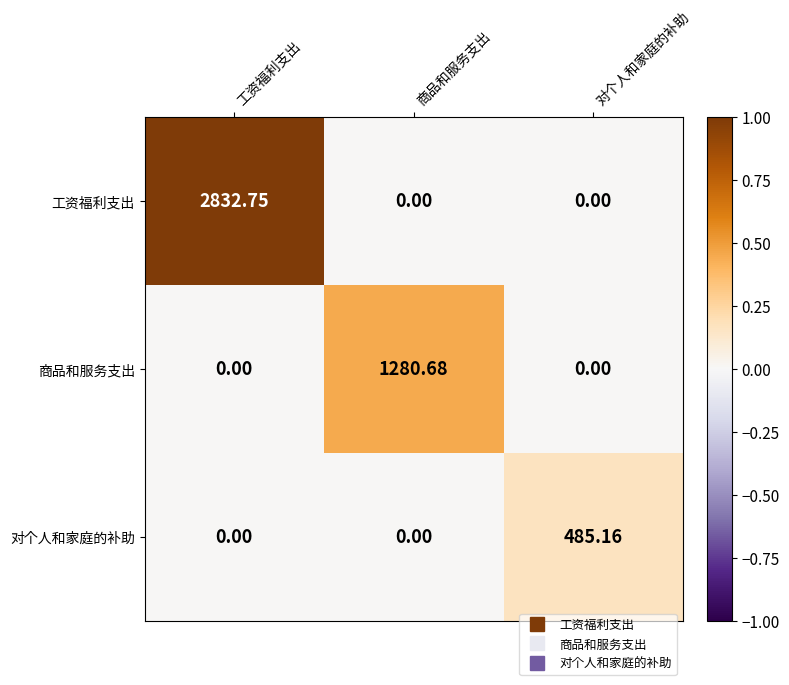

Which series has the widest spread of values?

工资福利支出